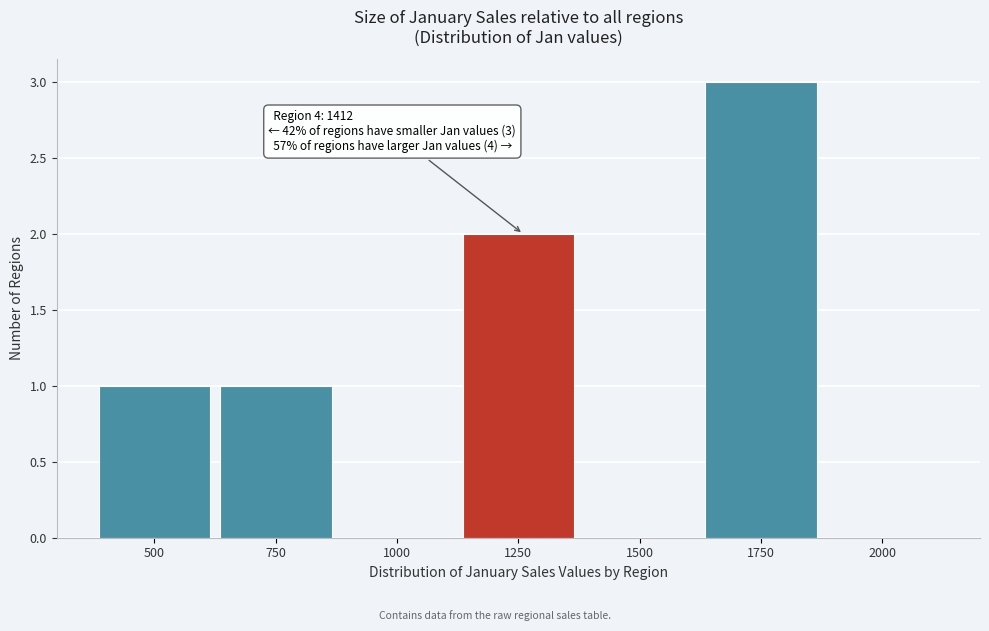

Reading left to right, transcribe all the data shown in this chart.

500=1	750=1	1000=0	1250=2	1500=0	1750=3	2000=0